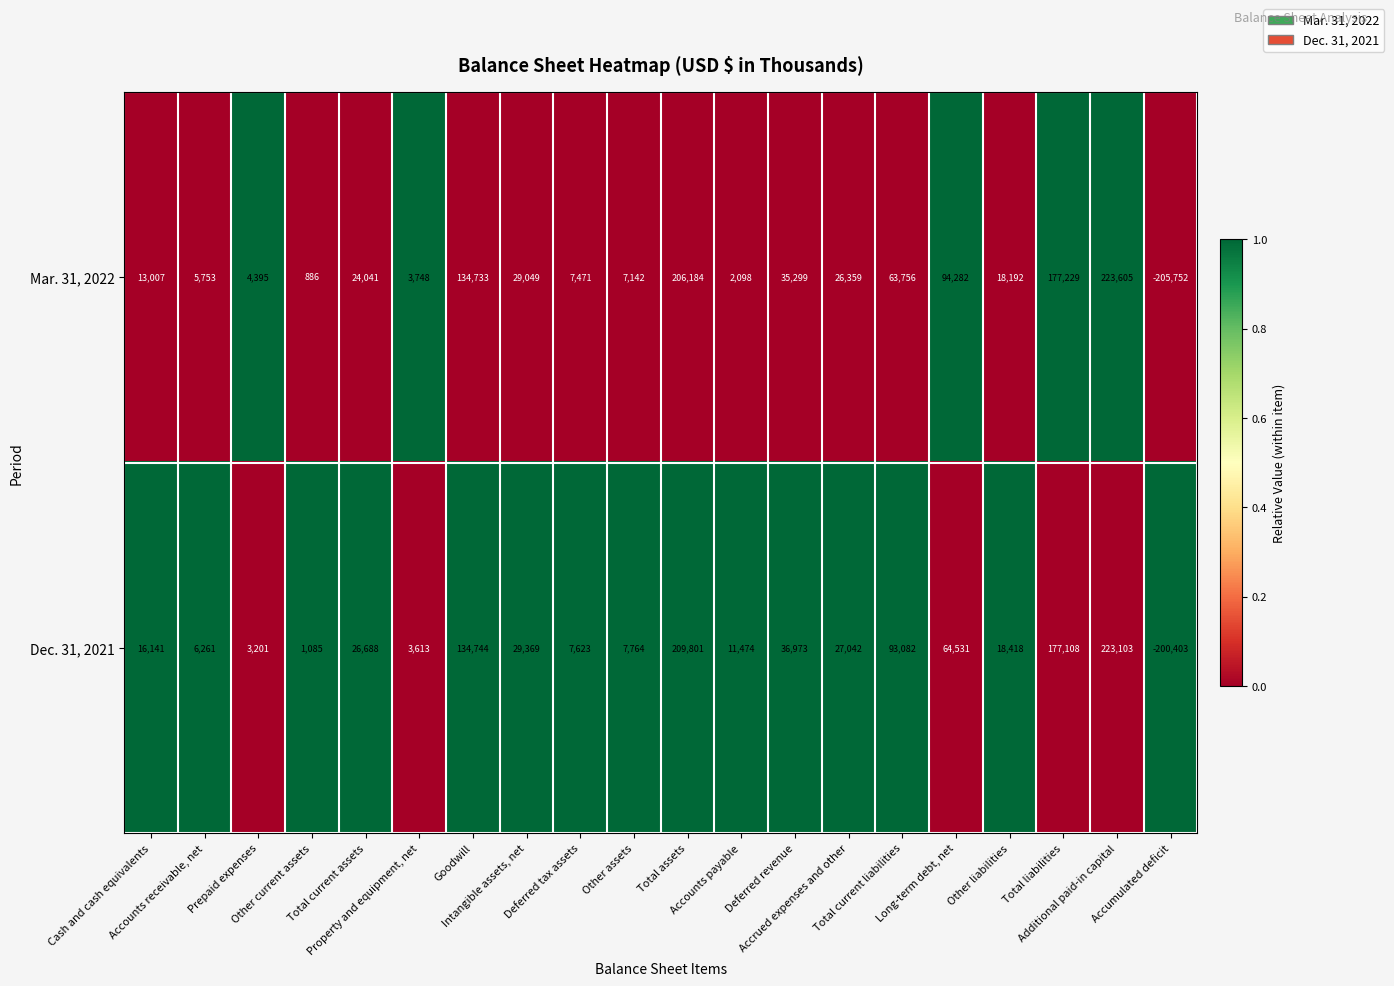

Which series has the largest range (max minus min)?

Mar. 31, 2022